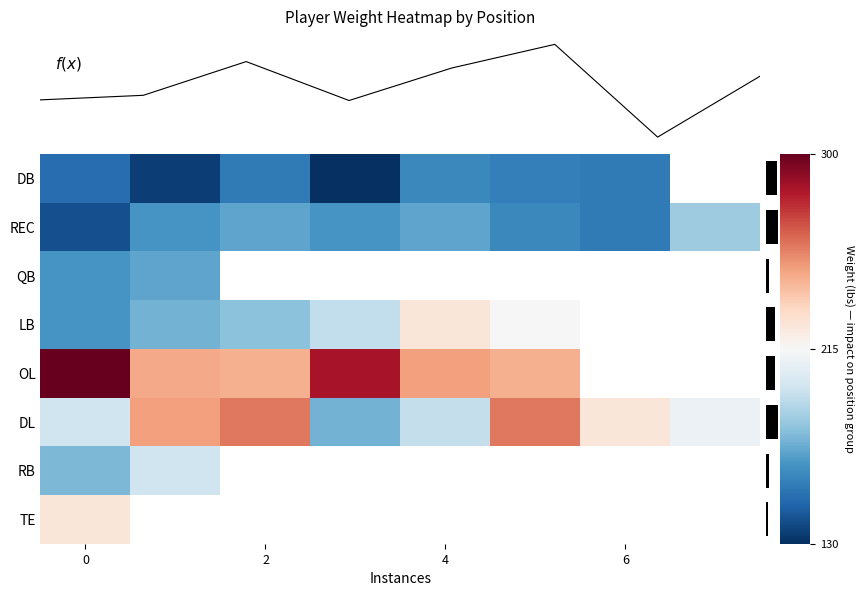

Which has a higher value, 4 or 6?

4